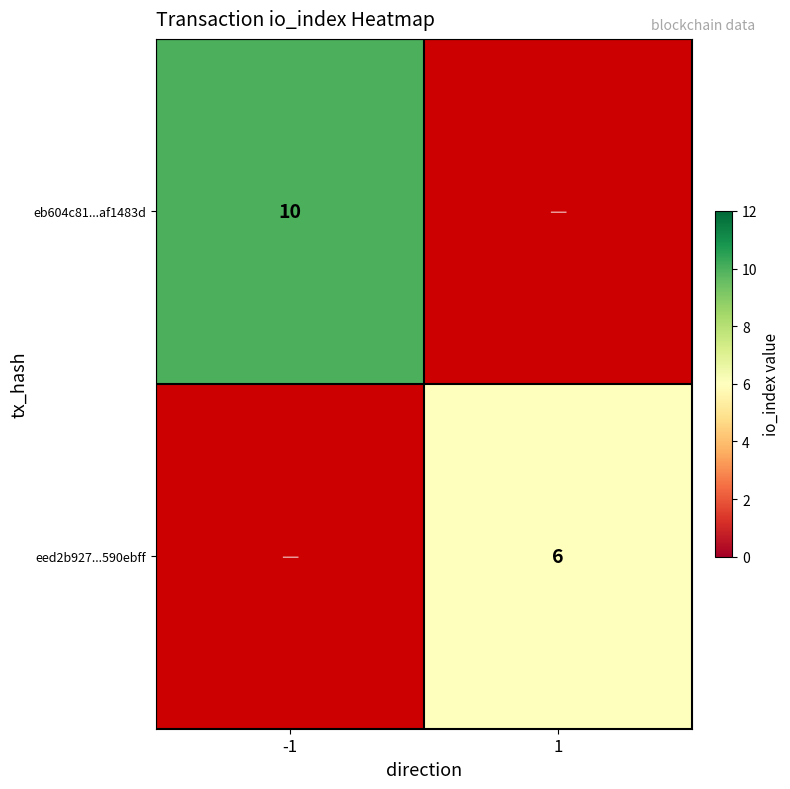

True or false: eed2b927...590ebff has a value of 9 at 1.

False